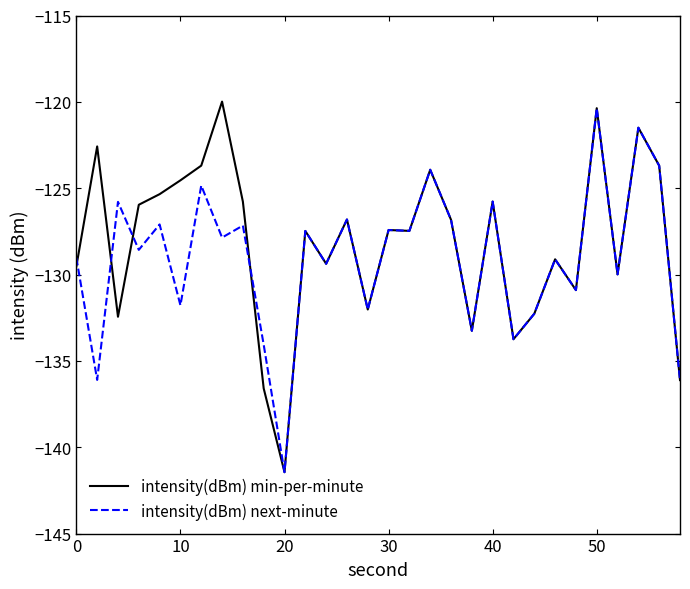

Which series has the widest spread of values?

intensity(dBm) min-per-minute